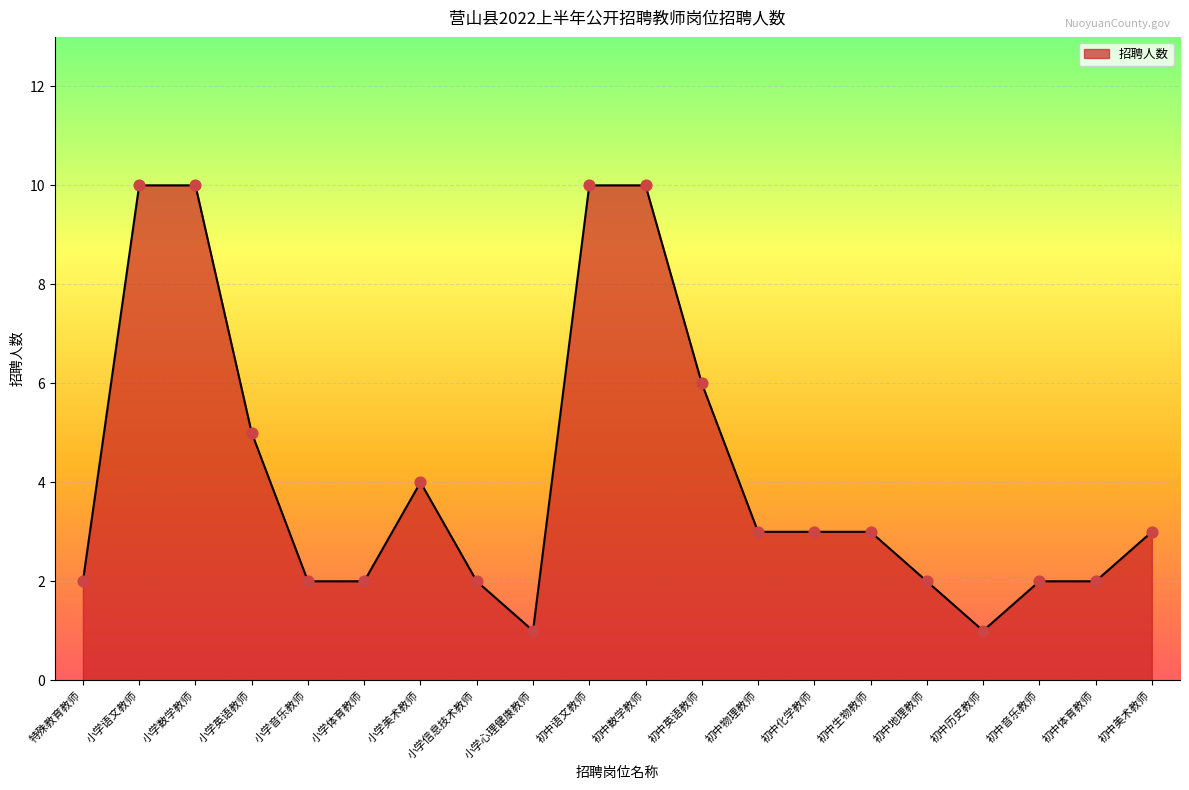

Between 小学美术教师 and 初中语文教师, which is larger?

初中语文教师